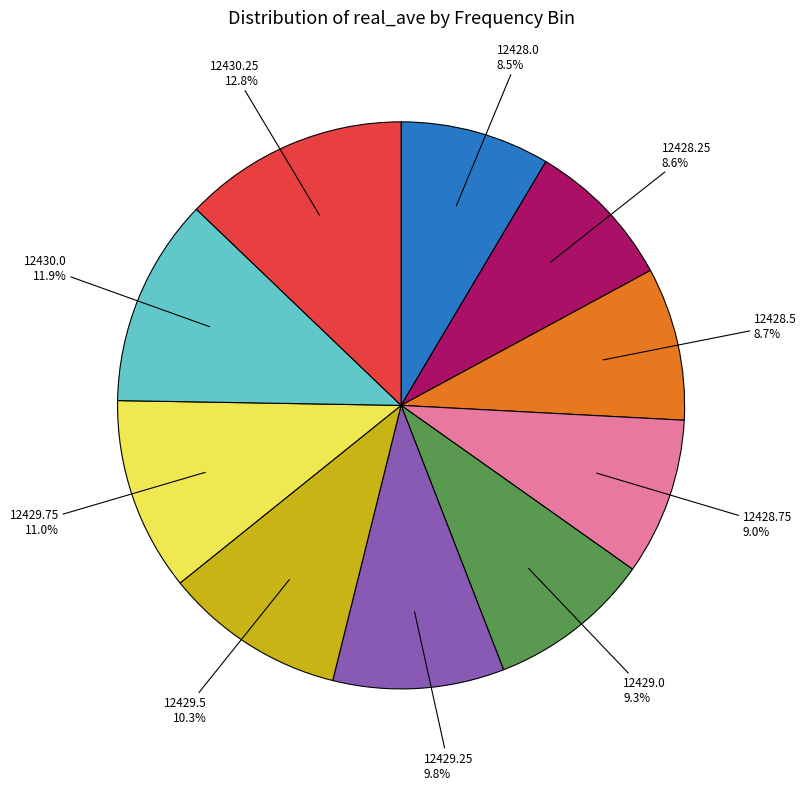

Is there any slice that represents more than half of the pie?

No